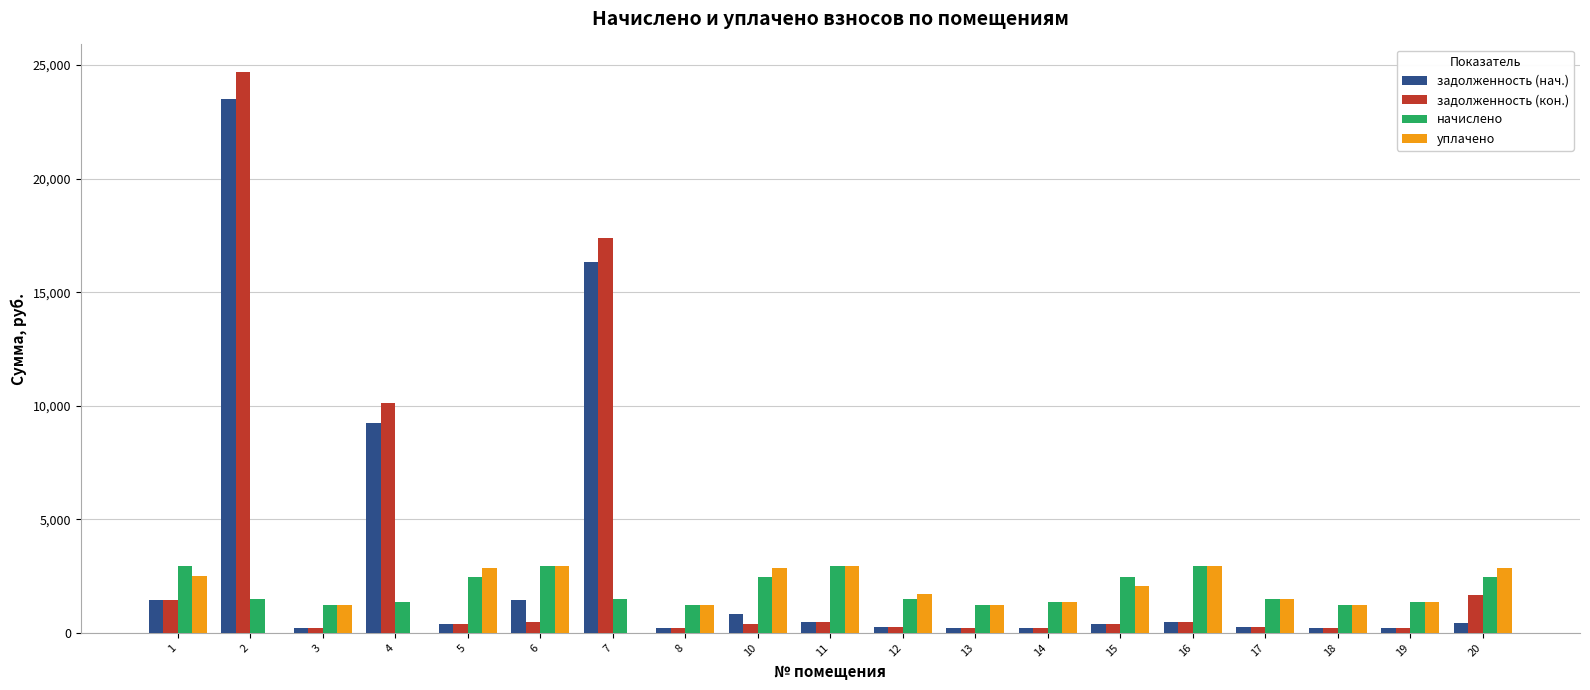

What is the sum of all начислено values?

36411.0